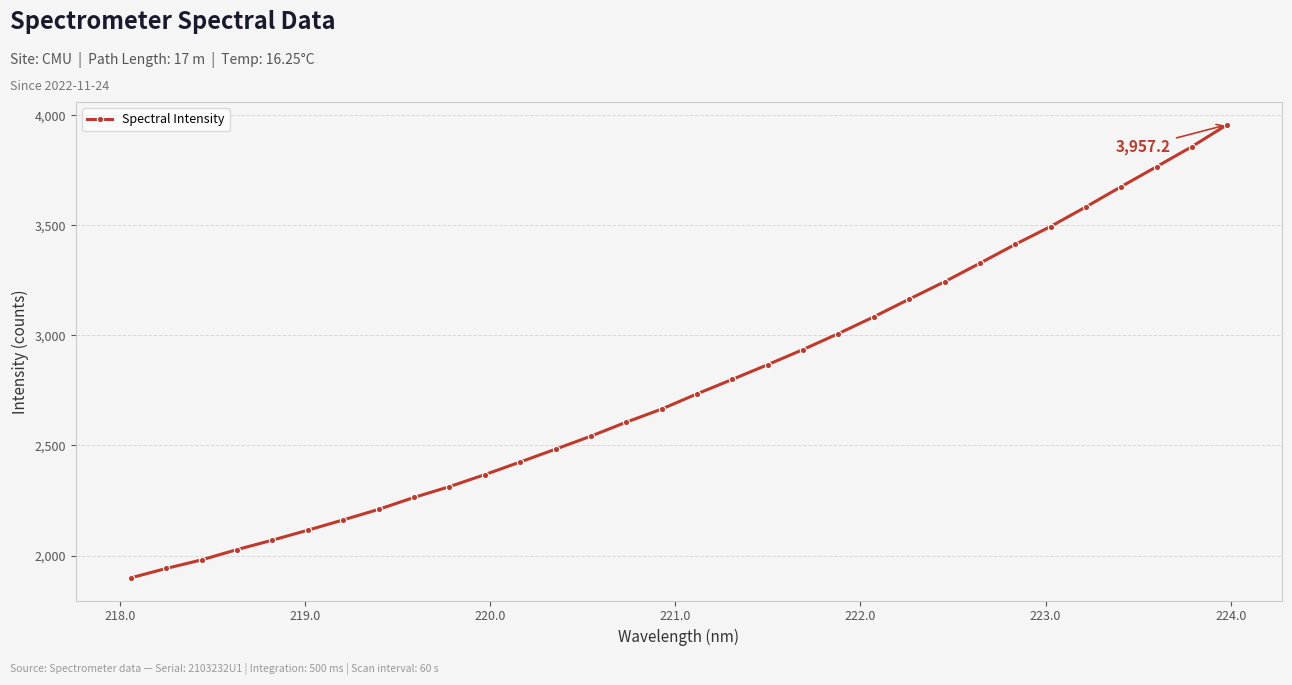

How many lines are shown in the chart?

1